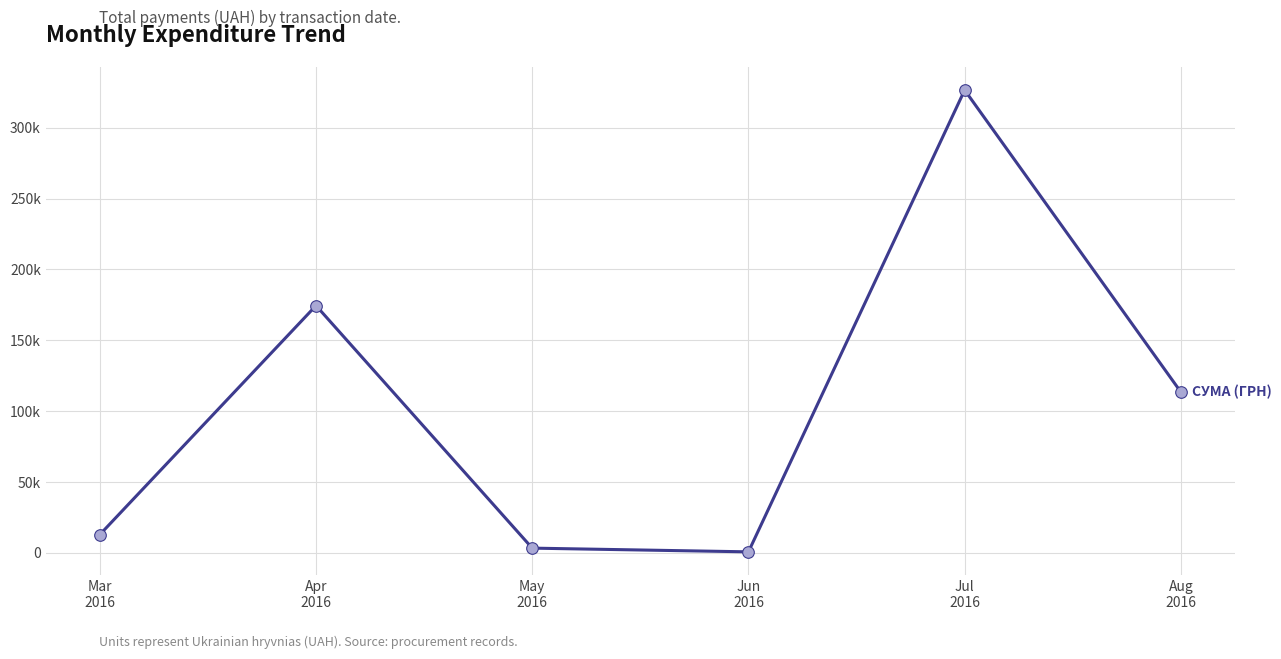

What is the ratio of the value at Jul
2016 to the value at Mar
2016?

25.6